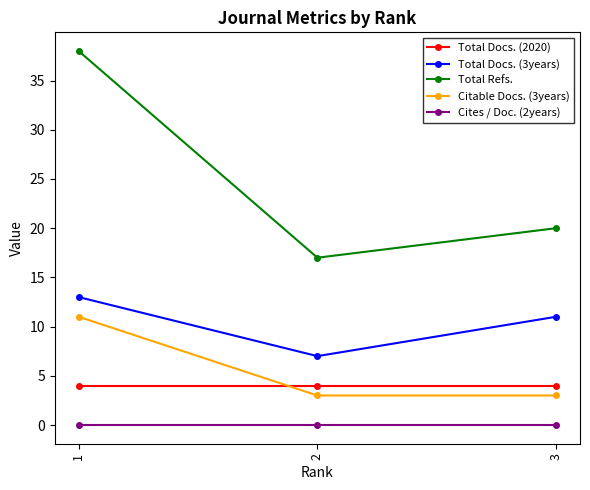

What is the value of the Total Refs. point at the 2nd from the left?

17